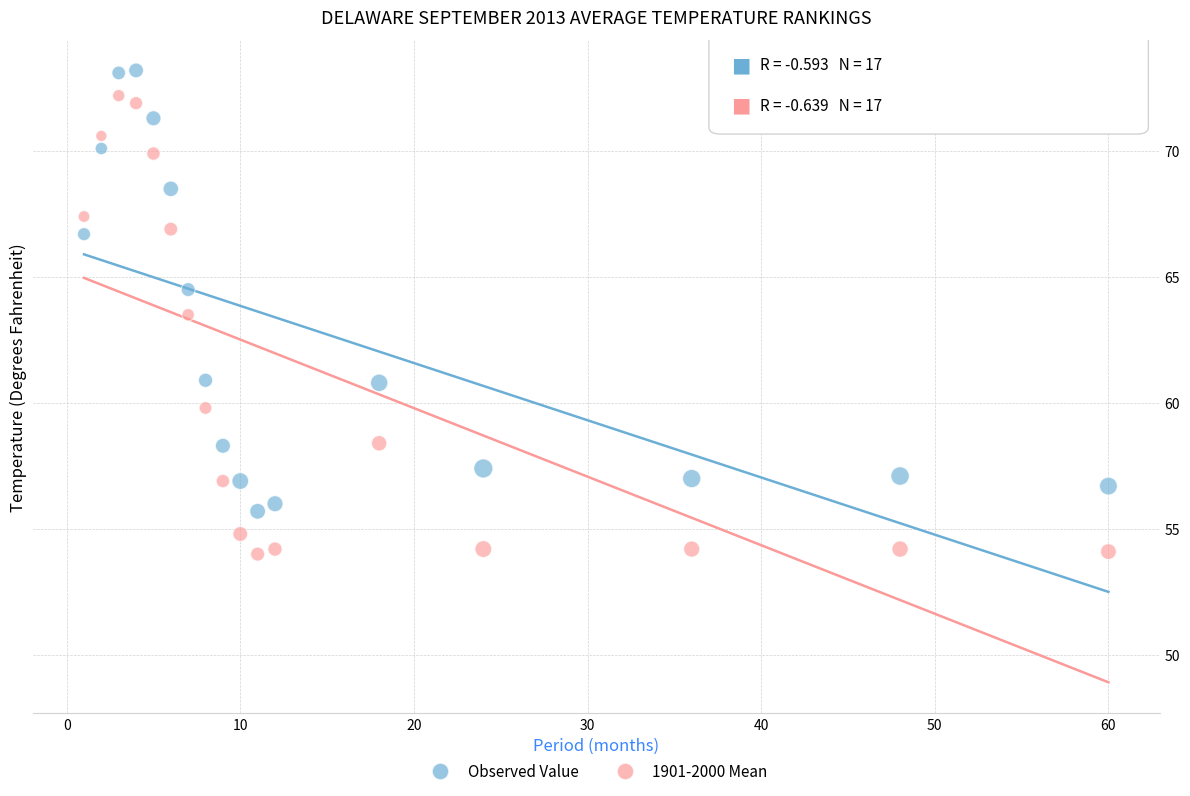

Across all series, what Y value is closest to 63?

63.5